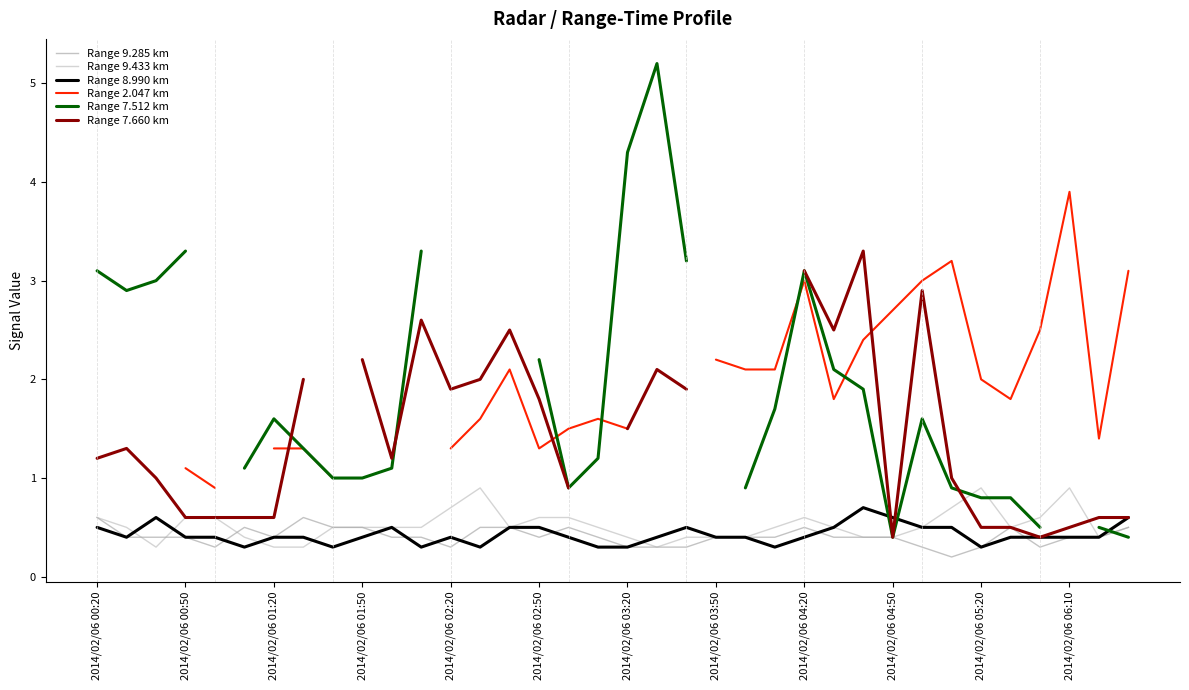

What is the maximum value for Range 9.433 km?

0.9